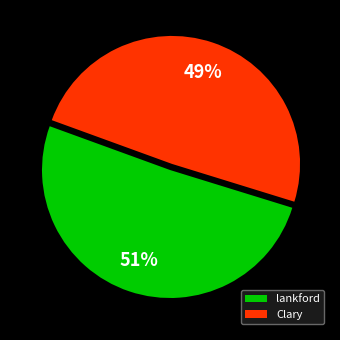

Is it true that Clary is 61% of the pie?

False